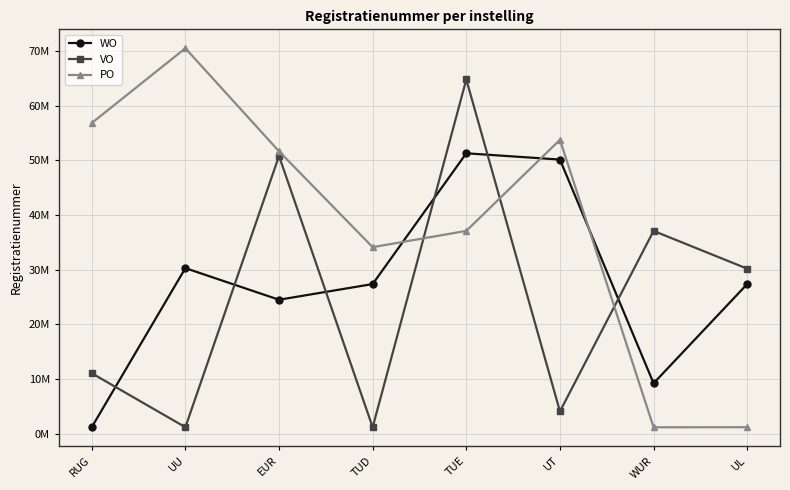

Is the value of PO at UL greater than the value of VO at TUD?

Yes